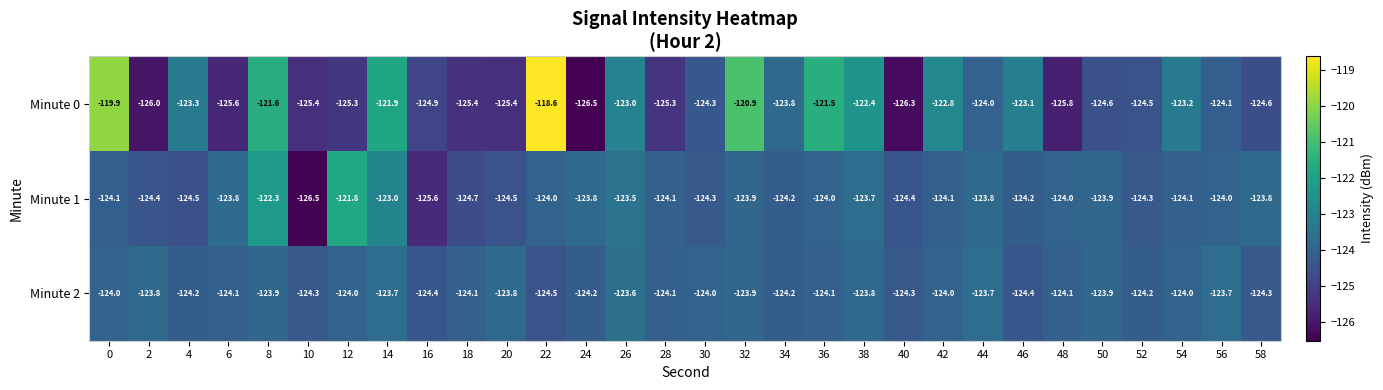

What is the greatest value displayed?

-118.6